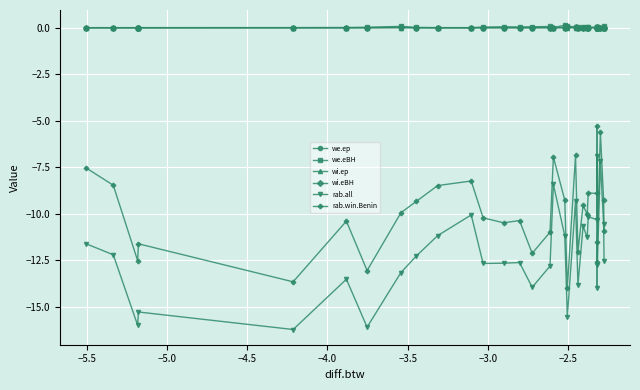

True or false: wi.eBH has more than 0 points higher than both neighbors.

True